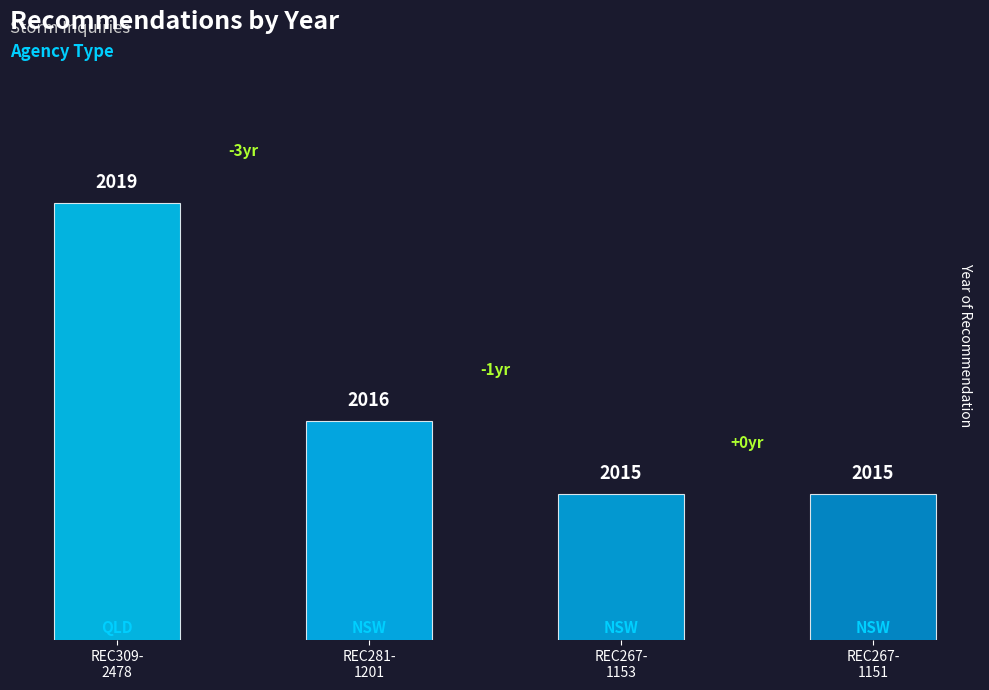

Reading right to left, extract all data points from this chart.

2015	2015	2016	2019